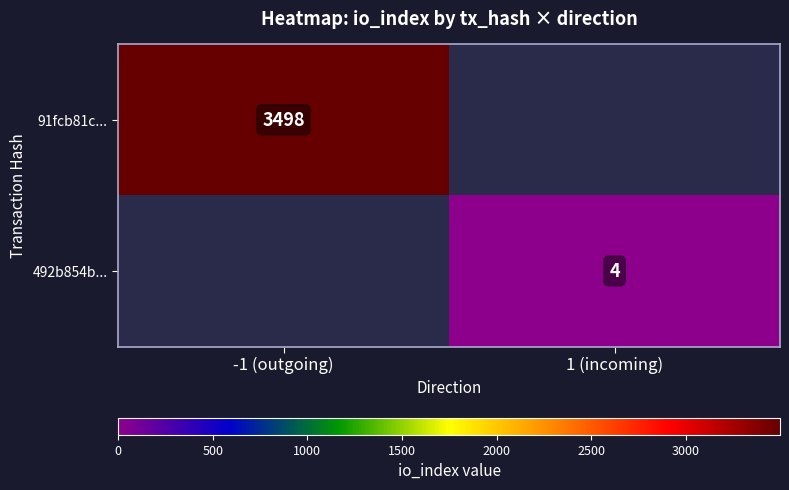

Is it true that 492b854b... equals 2 at 1 (incoming)?

False